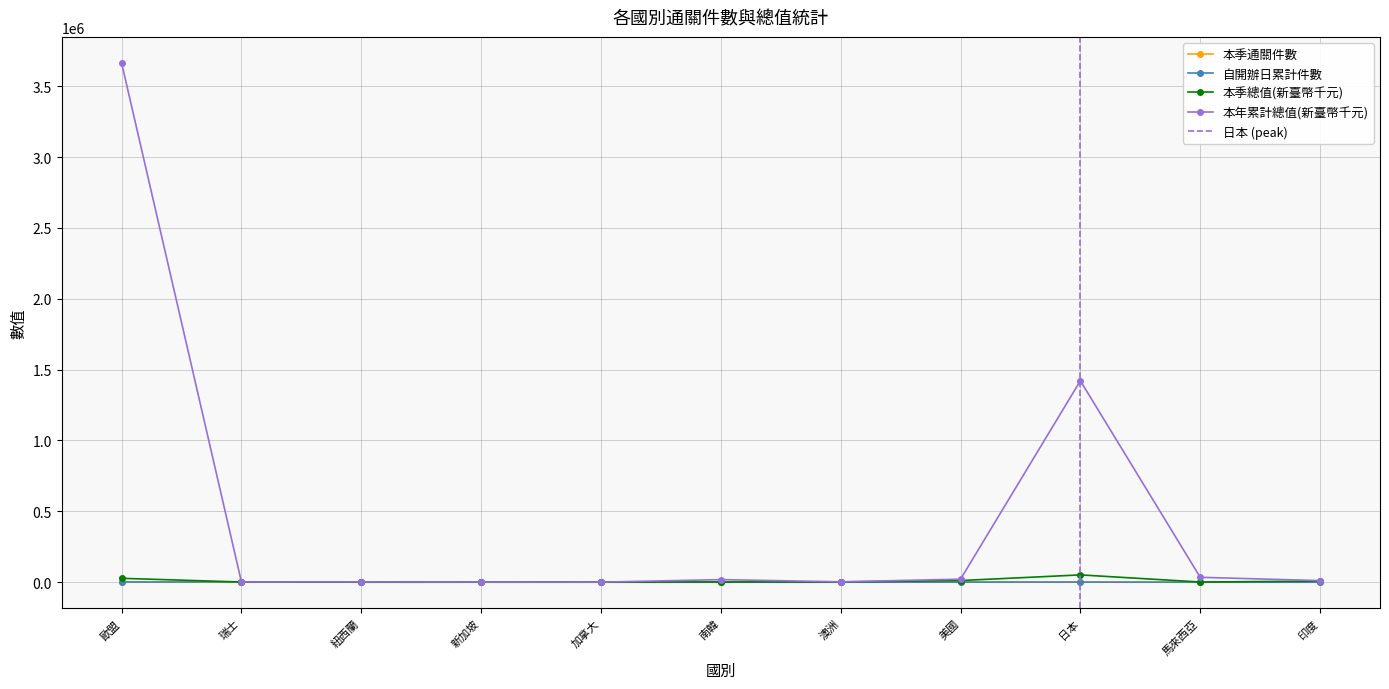

At 美國, list the series in order from largest to smallest.

本年累計總值(新臺幣千元), 本季總值(新臺幣千元), 自開辦日累計件數, 本季通關件數